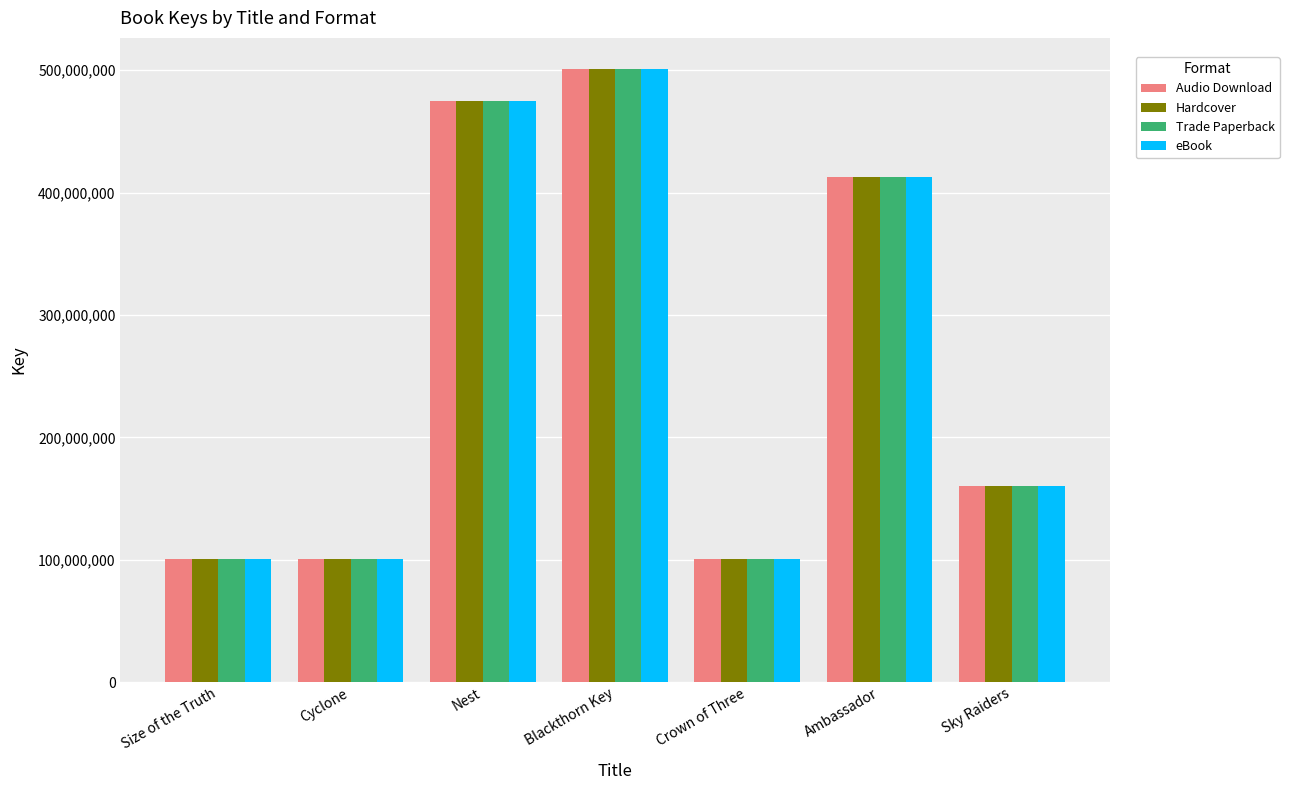

What are all the series names shown in the legend?

Audio Download, Hardcover, Trade Paperback, eBook